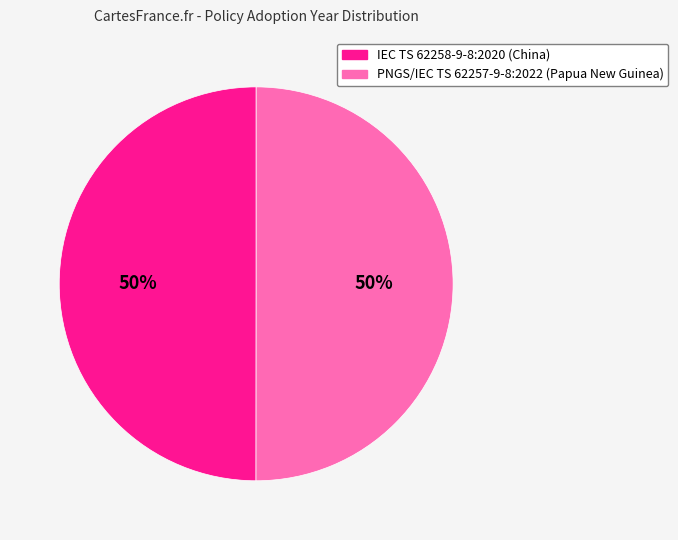

Combined, do IEC TS 62258-9-8:2020 (China) and PNGS/IEC TS 62257-9-8:2022 (Papua New Guinea) account for over 50%?

Yes